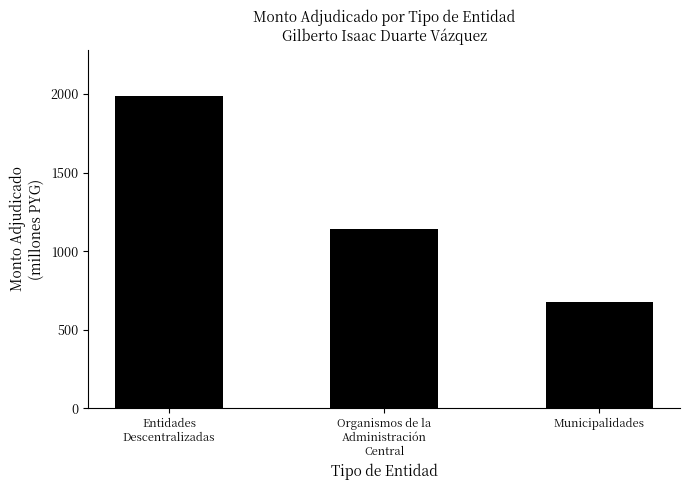

What position from the left is Municipalidades?

3